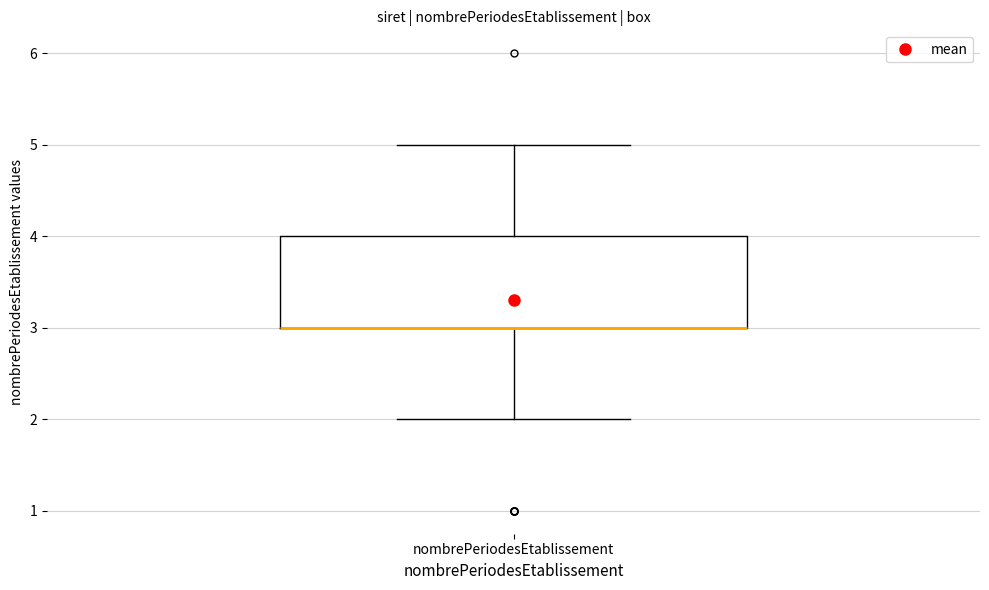

Read this box plot against the y-axis: the position of the median line, the range covered by the box, and the ends of both whiskers. The values are not printed on the chart, so give them approximately, as read against the axis.

median 3 (drawn on the box's lower edge), box 3 to 4, whiskers 2 to 5